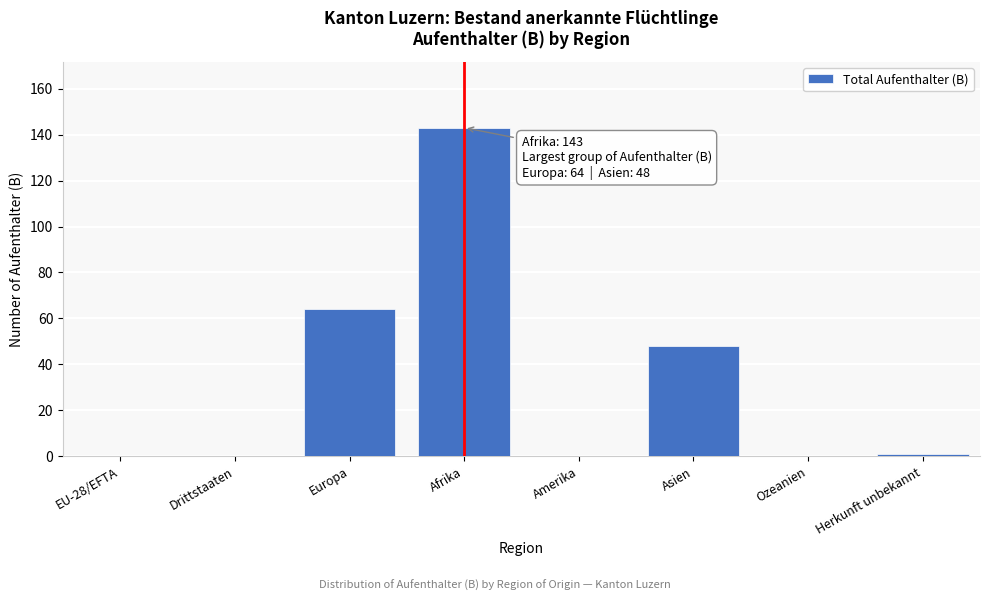

Reading right to left, extract all data points from this chart.

Herkunft unbekannt=1	Ozeanien=0	Asien=48	Amerika=0	Afrika=143	Europa=64	Drittstaaten=0	EU-28/EFTA=0